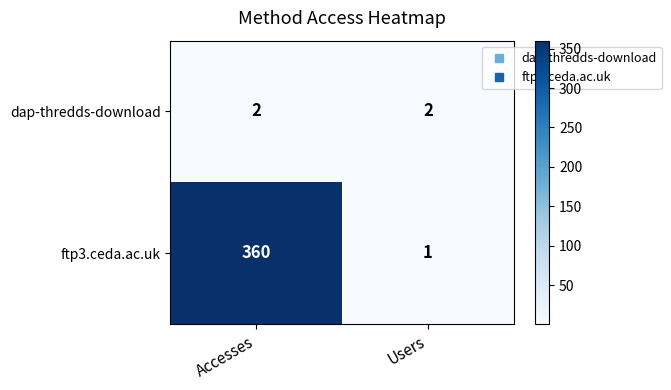

What is the total value across all series at Users?

3